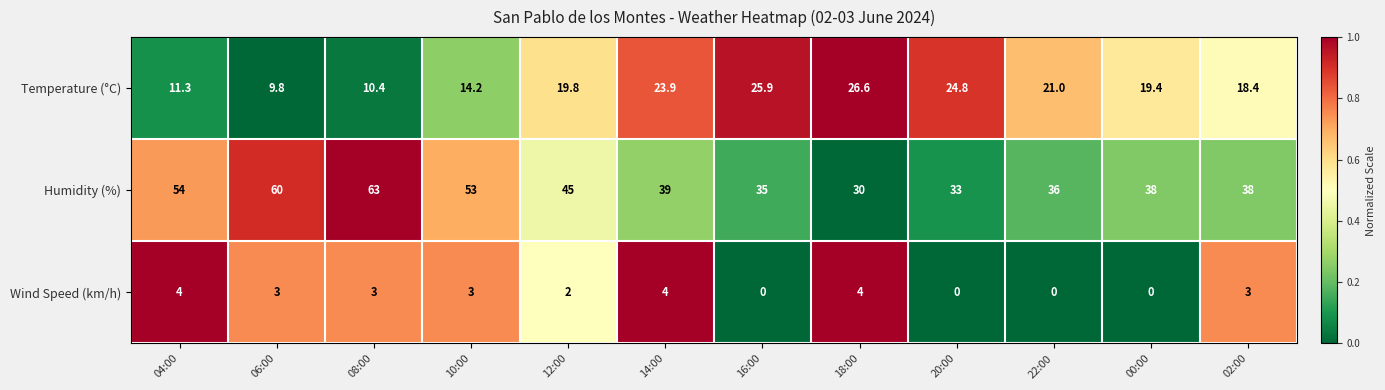

What is the difference between the second highest and minimum values in the Humidity (%) series?

30.0